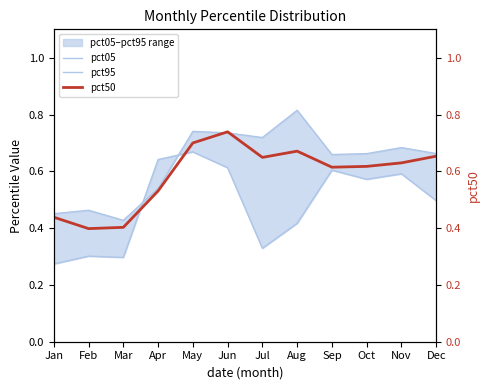

Is it true that pct50 equals 0.7 at Mar?

False